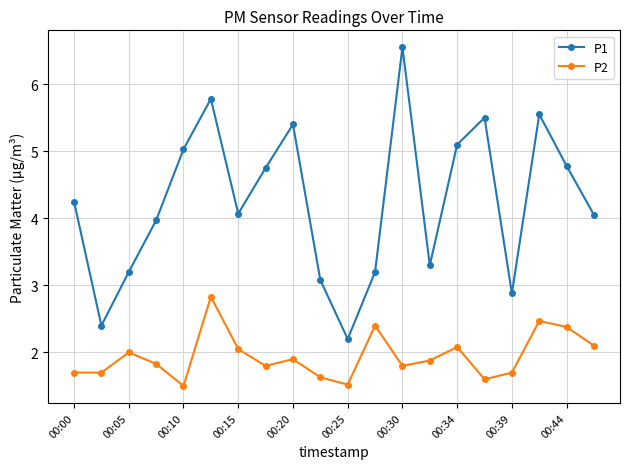

Which series has the widest spread of values?

P1